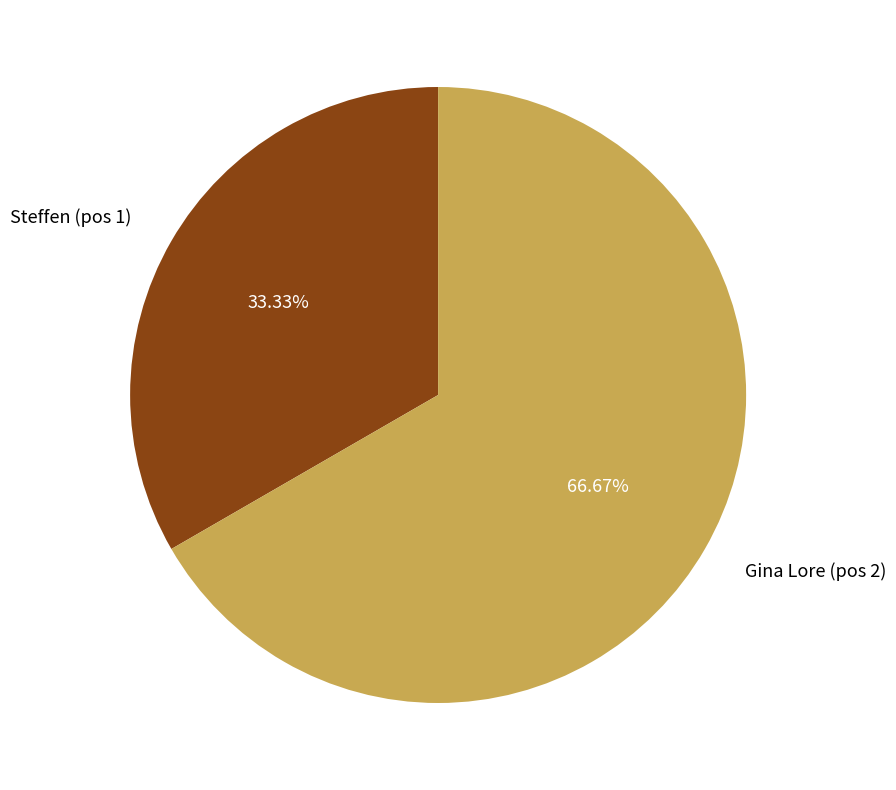

What is the largest slice in the pie chart?

Gina Lore (pos 2)